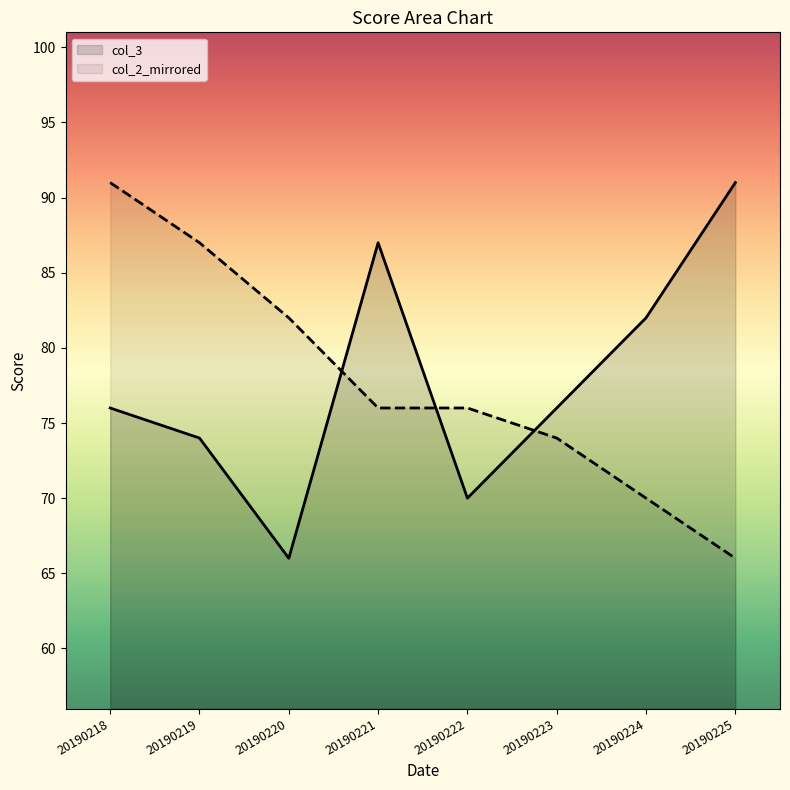

True or false: col_3 has a value of 70 at 20190222.

True